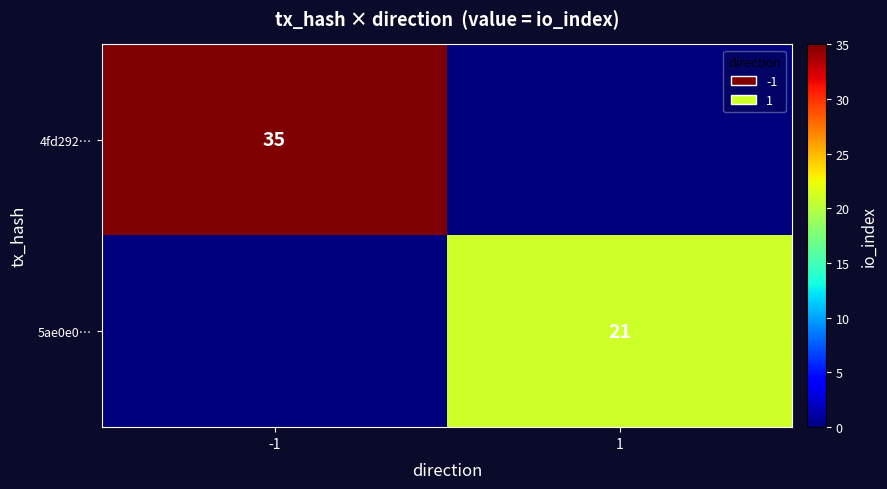

Which category has the highest value across all series?

-1